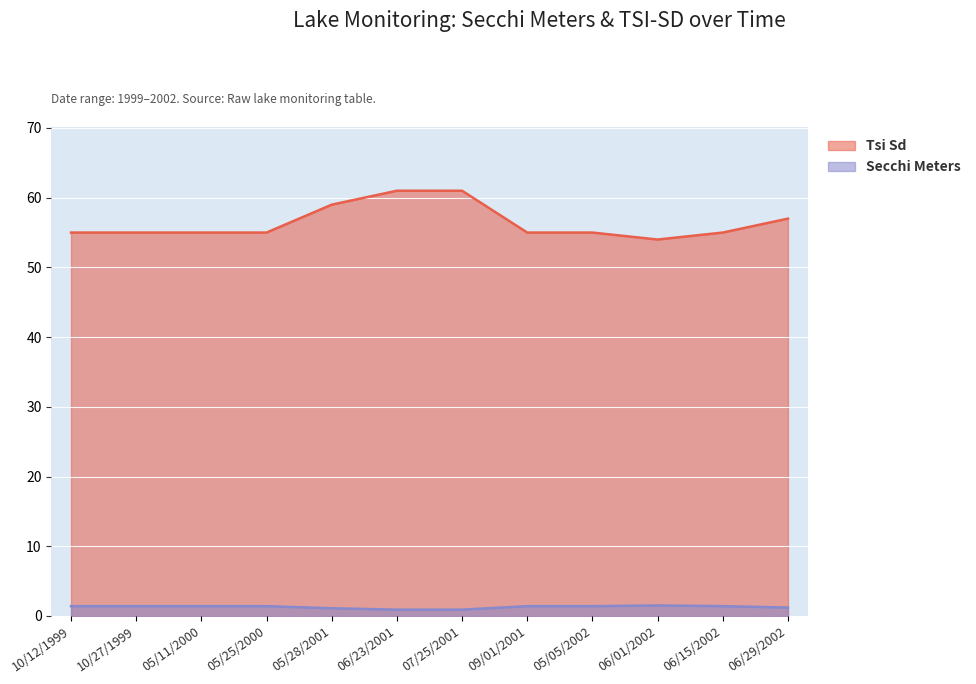

Is it true that Secchi Meters equals 2.1 at 05/11/2000?

False